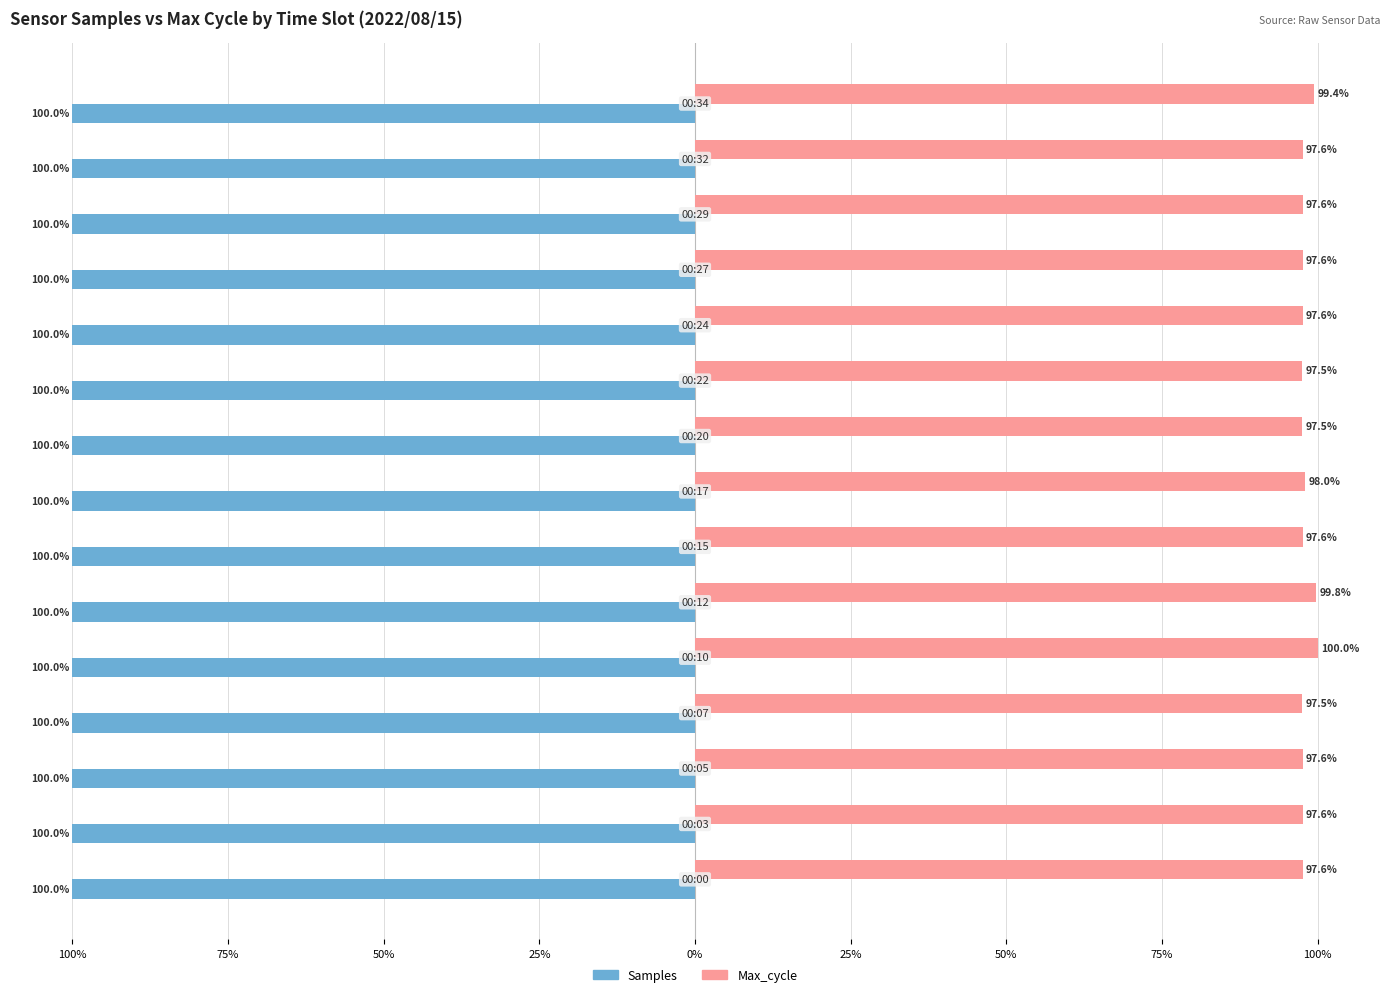

What are all the series names shown in the legend?

Samples, Max_cycle